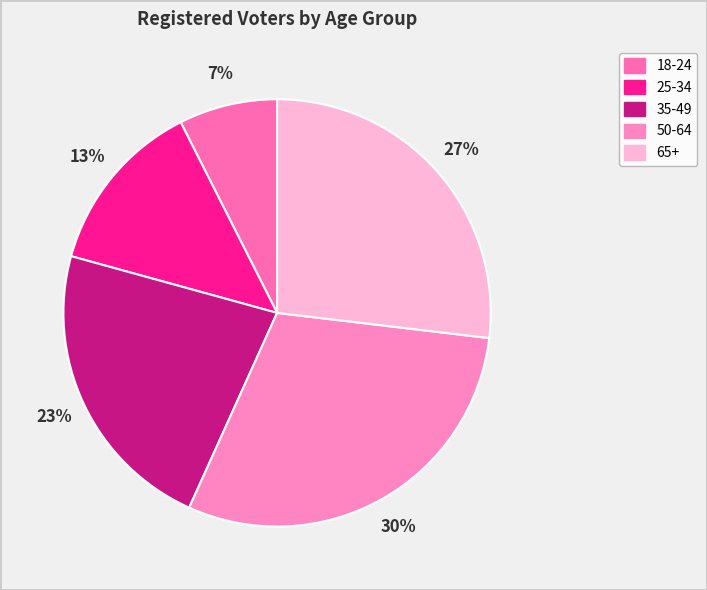

To the nearest percent, what percentage of the pie is 65+?

27%